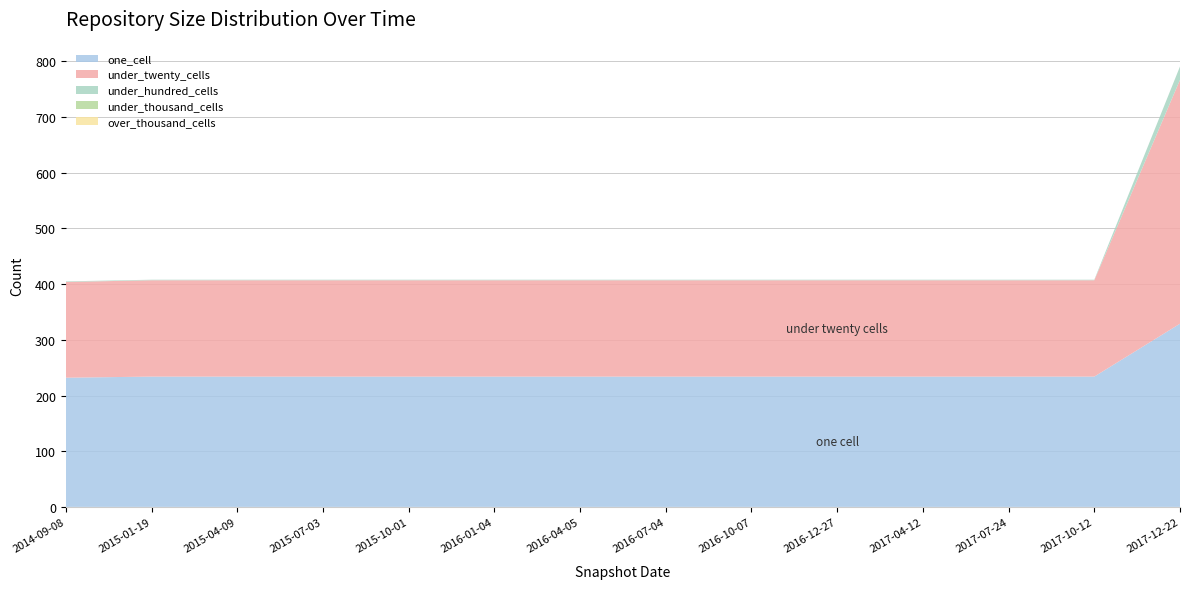

Reading right to left, extract all data points from this chart.

one_cell: 2017-12-22=329	2017-10-12=234	2017-07-24=234	2017-04-12=234	2016-12-27=234	2016-10-07=234	2016-07-04=234	2016-04-05=234	2016-01-04=234	2015-10-01=234	2015-07-03=234	2015-04-09=234	2015-01-19=234	2014-09-08=232
under_twenty_cells: 2017-12-22=438	2017-10-12=173	2017-07-24=173	2017-04-12=173	2016-12-27=173	2016-10-07=173	2016-07-04=173	2016-04-05=173	2016-01-04=173	2015-10-01=173	2015-07-03=173	2015-04-09=173	2015-01-19=173	2014-09-08=172
under_hundred_cells: 2017-12-22=24	2017-10-12=1	2017-07-24=1	2017-04-12=1	2016-12-27=1	2016-10-07=1	2016-07-04=1	2016-04-05=1	2016-01-04=1	2015-10-01=1	2015-07-03=1	2015-04-09=1	2015-01-19=1	2014-09-08=1
under_thousand_cells: 2017-12-22=0	2017-10-12=0	2017-07-24=0	2017-04-12=0	2016-12-27=0	2016-10-07=0	2016-07-04=0	2016-04-05=0	2016-01-04=0	2015-10-01=0	2015-07-03=0	2015-04-09=0	2015-01-19=0	2014-09-08=0
over_thousand_cells: 2017-12-22=0	2017-10-12=0	2017-07-24=0	2017-04-12=0	2016-12-27=0	2016-10-07=0	2016-07-04=0	2016-04-05=0	2016-01-04=0	2015-10-01=0	2015-07-03=0	2015-04-09=0	2015-01-19=0	2014-09-08=0